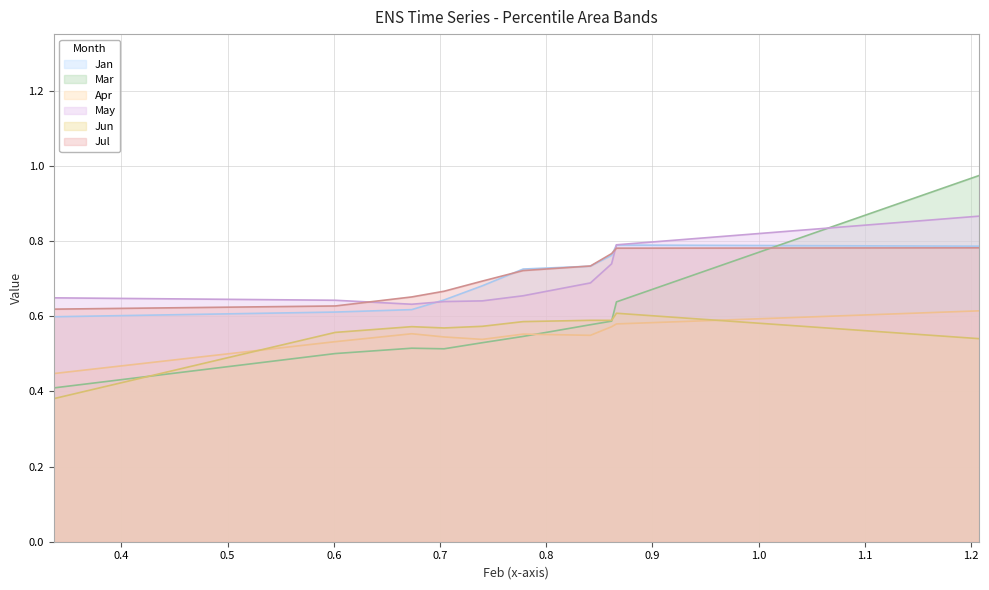

How many interior local valleys does the Jun series have?

2